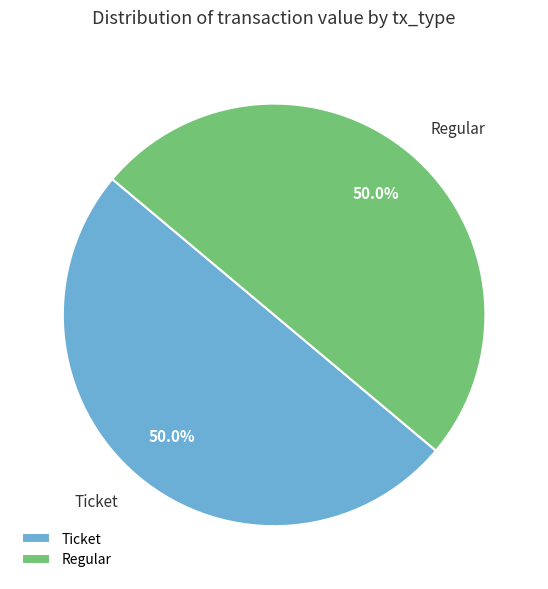

Approximately how many times larger is the value at Ticket compared to Regular?

1.0